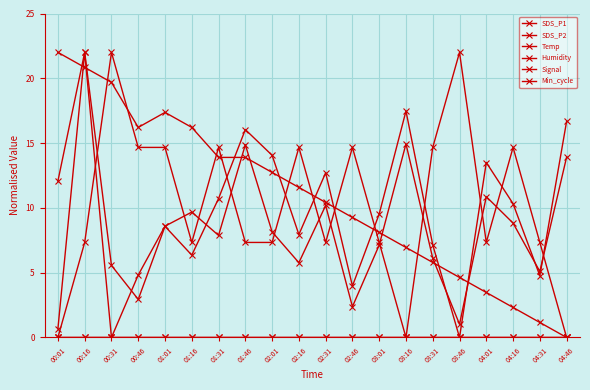

Reading left to right, list all the values displayed in this chart.

SDS_P1: 00:01=0.7	00:16=22.0	00:31=0.0	00:46=4.8	01:01=8.6	01:16=9.7	01:31=7.9	01:46=14.9	02:01=8.1	02:16=5.8	02:31=10.2	02:46=2.4	03:01=7.1	03:16=14.9	03:31=6.1	03:46=1.0	04:01=10.9	04:16=8.8	04:31=5.1	04:46=13.9
SDS_P2: 00:01=12.1	00:16=22.0	00:31=5.6	00:46=2.9	01:01=8.6	01:16=6.4	01:31=10.7	01:46=16.0	02:01=14.1	02:16=7.9	02:31=12.7	02:46=4.0	03:01=9.5	03:16=17.5	03:31=7.1	03:46=0.0	04:01=13.5	04:16=10.3	04:31=4.8	04:46=16.7
Temp: 00:01=22.0	00:16=20.8	00:31=19.7	00:46=16.2	01:01=17.4	01:16=16.2	01:31=13.9	01:46=13.9	02:01=12.7	02:16=11.6	02:31=10.4	02:46=9.3	03:01=8.1	03:16=6.9	03:31=5.8	03:46=4.6	04:01=3.5	04:16=2.3	04:31=1.2	04:46=0.0
Humidity: 00:01=0.0	00:16=0.0	00:31=0.0	00:46=0.0	01:01=0.0	01:16=0.0	01:31=0.0	01:46=0.0	02:01=0.0	02:16=0.0	02:31=0.0	02:46=0.0	03:01=0.0	03:16=0.0	03:31=0.0	03:46=0.0	04:01=0.0	04:16=0.0	04:31=0.0	04:46=0.0
Signal: 00:01=0.0	00:16=7.3	00:31=22.0	00:46=14.7	01:01=14.7	01:16=7.3	01:31=14.7	01:46=7.3	02:01=7.3	02:16=14.7	02:31=7.3	02:46=14.7	03:01=7.3	03:16=0.0	03:31=14.7	03:46=22.0	04:01=7.3	04:16=14.7	04:31=7.3	04:46=0.0
Min_cycle: 00:01=0.0	00:16=0.0	00:31=0.0	00:46=0.0	01:01=0.0	01:16=0.0	01:31=0.0	01:46=0.0	02:01=0.0	02:16=0.0	02:31=0.0	02:46=0.0	03:01=0.0	03:16=0.0	03:31=0.0	03:46=0.0	04:01=0.0	04:16=0.0	04:31=0.0	04:46=0.0